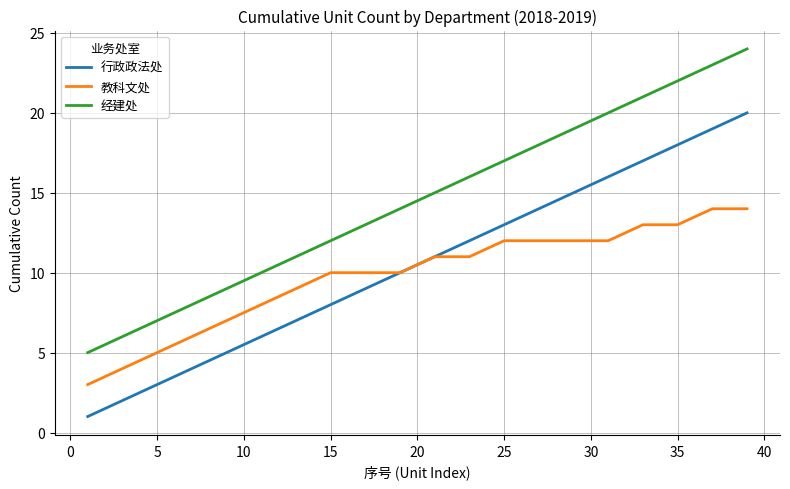

True or false: 经建处 and 行政政法处 intersect in this chart.

False